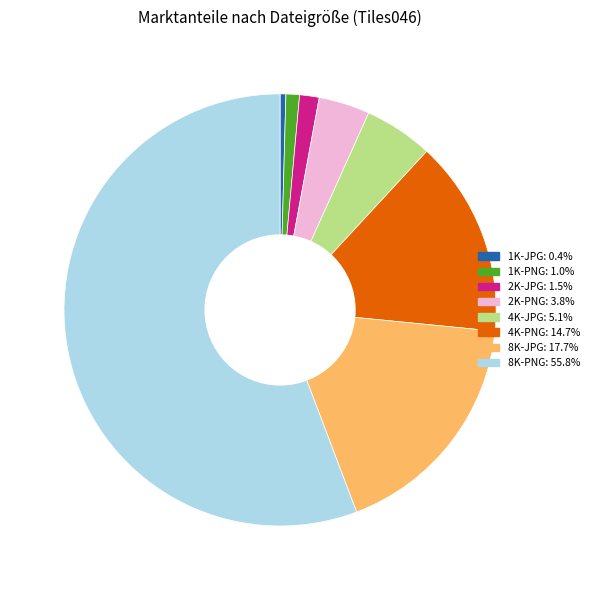

Which slice represents more than half of the pie?

8K-PNG